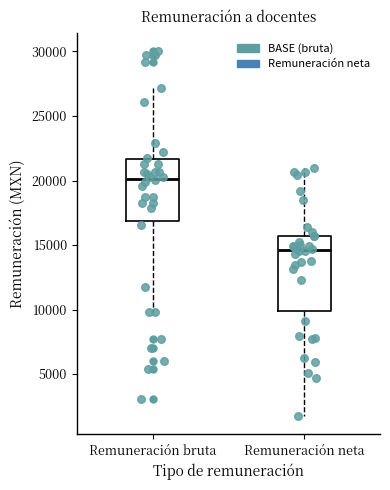

Which box has the lowest median line?

Remuneración neta